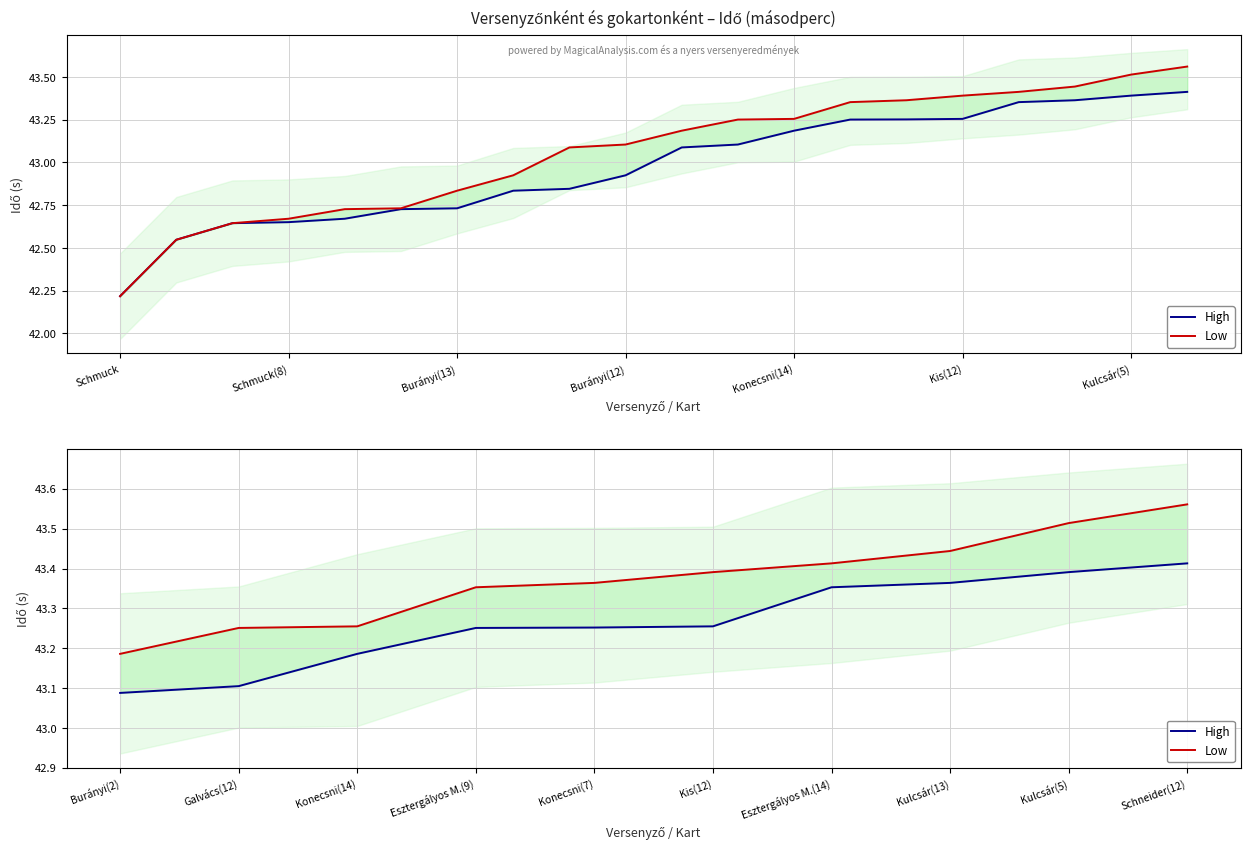

At Galvács(12), list the series in order from largest to smallest.

Low, High